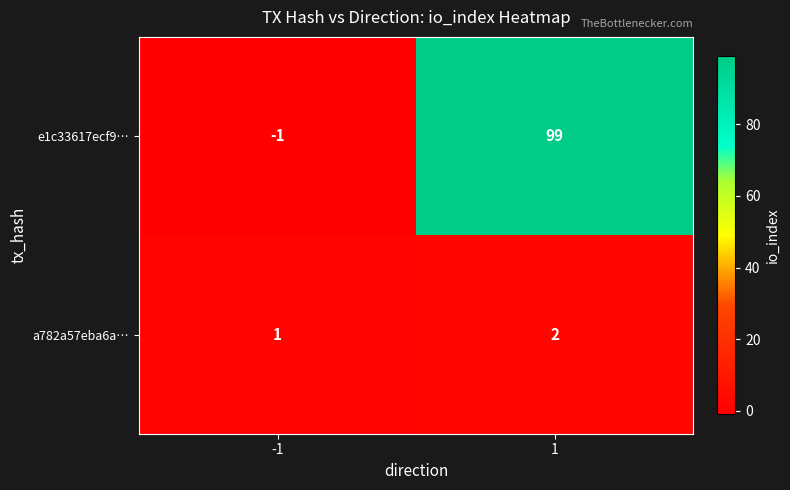

The value of e1c33617ecf9… at 1 is 99. True or false?

True